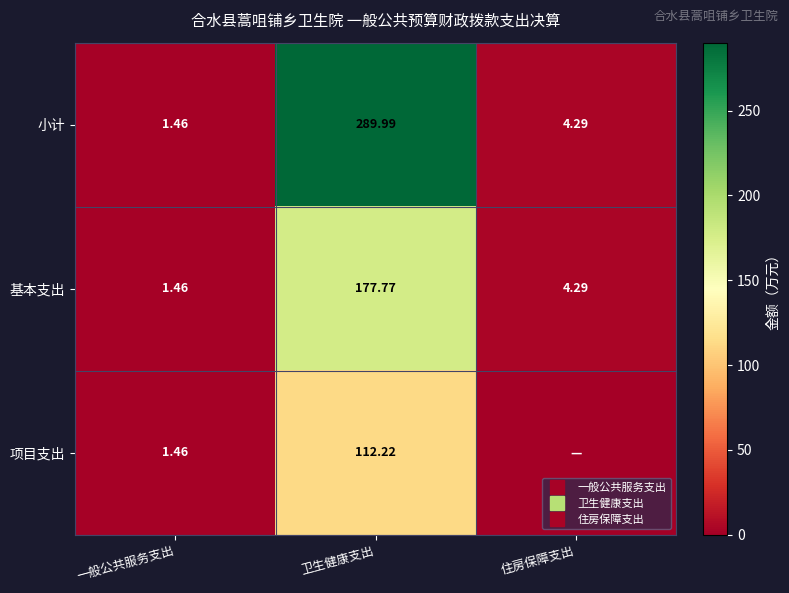

List the series in order of their peak value, lowest first.

项目支出, 基本支出, 小计